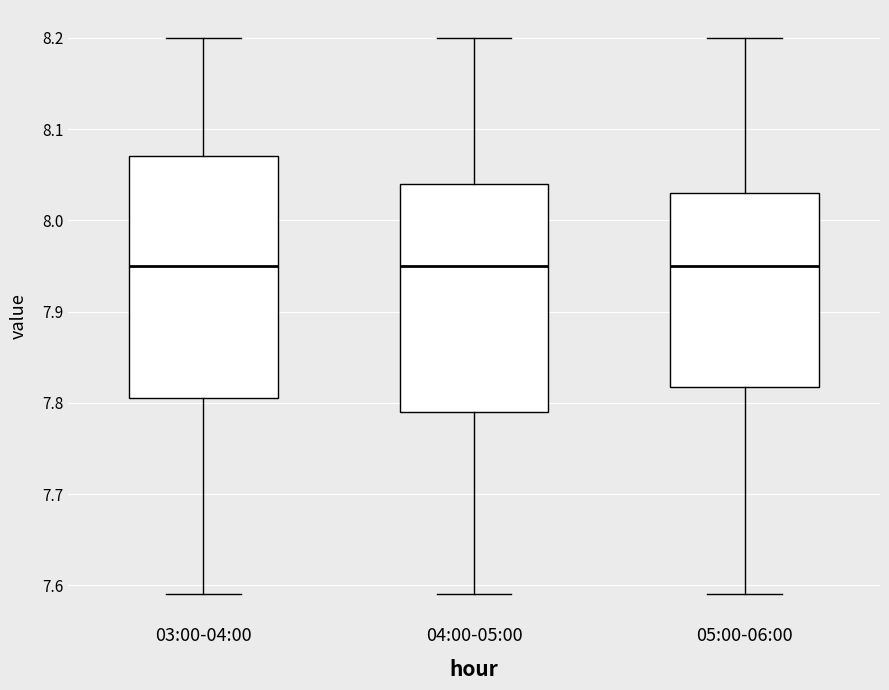

Reading left to right, read every box against the y-axis: the position of its median line, the range the box covers, and the ends of its whiskers. The values are not printed on the chart, so give them approximately, as read against the axis.

03:00-04:00: median 7.95, box 7.81 to 8.07, whiskers 7.59 to 8.20
04:00-05:00: median 7.95, box 7.79 to 8.04, whiskers 7.59 to 8.20
05:00-06:00: median 7.95, box 7.82 to 8.03, whiskers 7.59 to 8.20